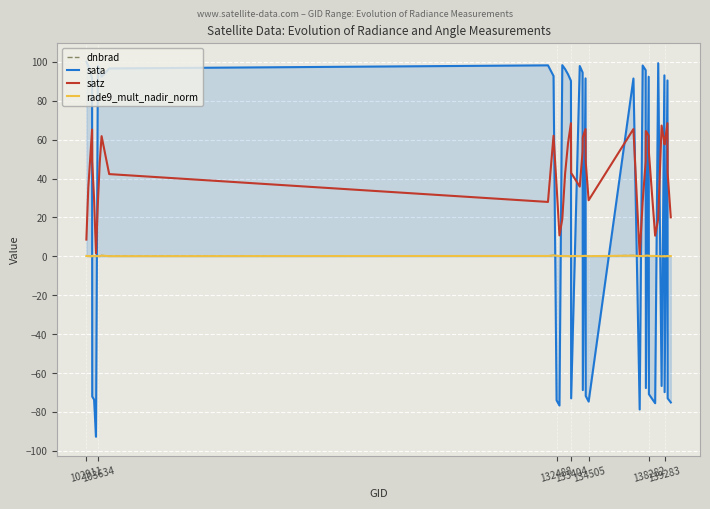

Count the number of data series in this chart.

4